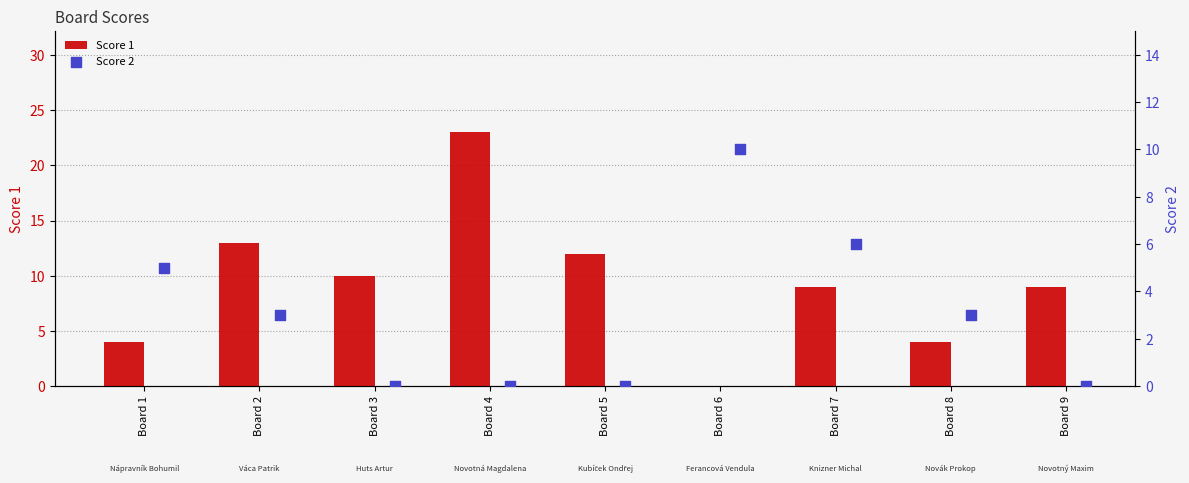

Which series has the largest total across all categories?

Score 1